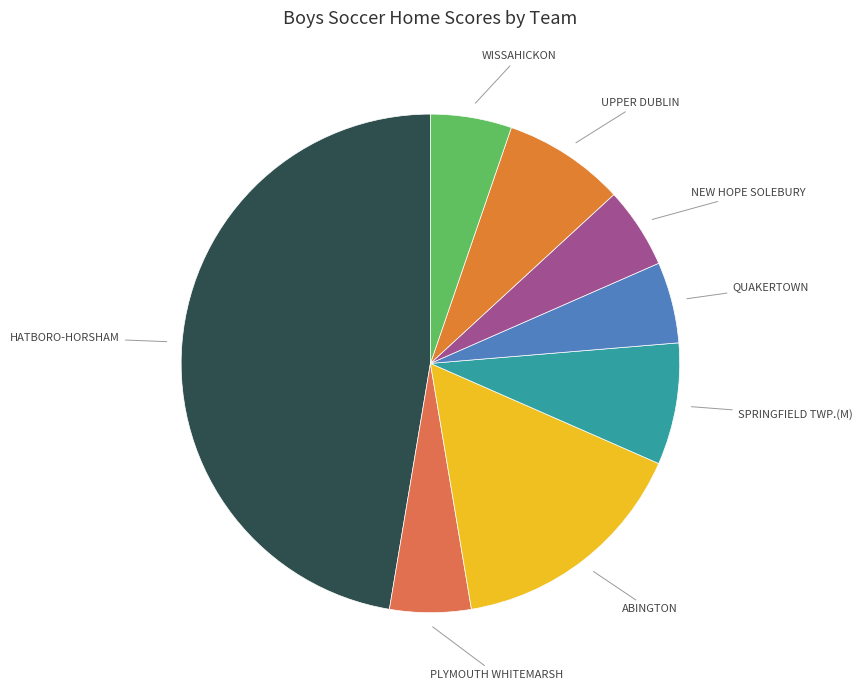

How many slices are in this pie chart?

8